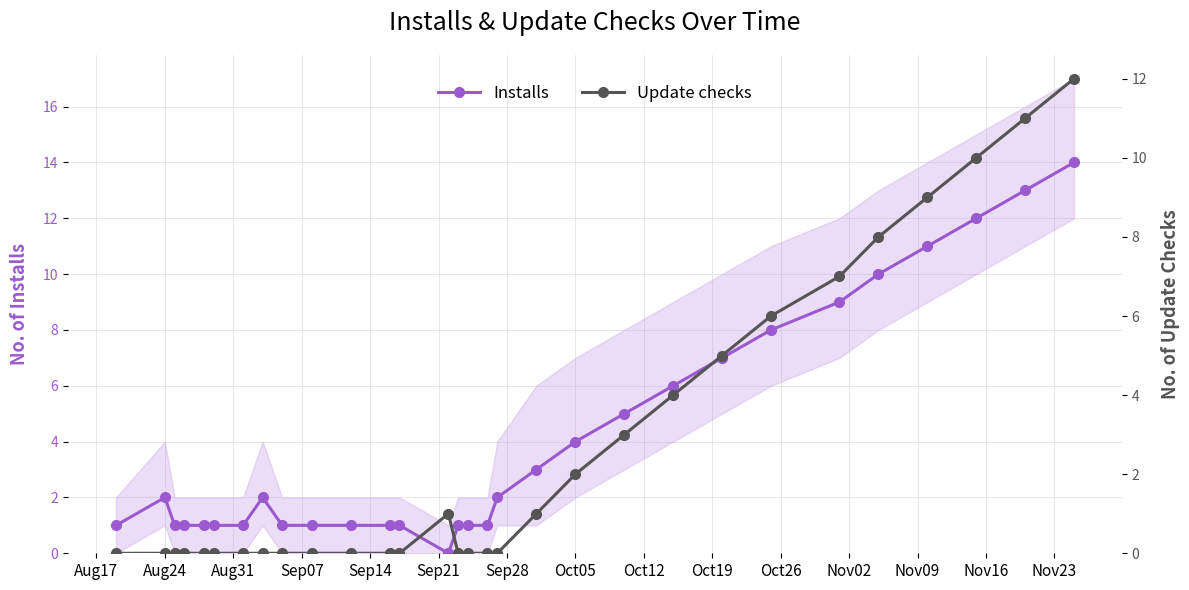

True or false: Installs has more than 1 points higher than both neighbors.

True